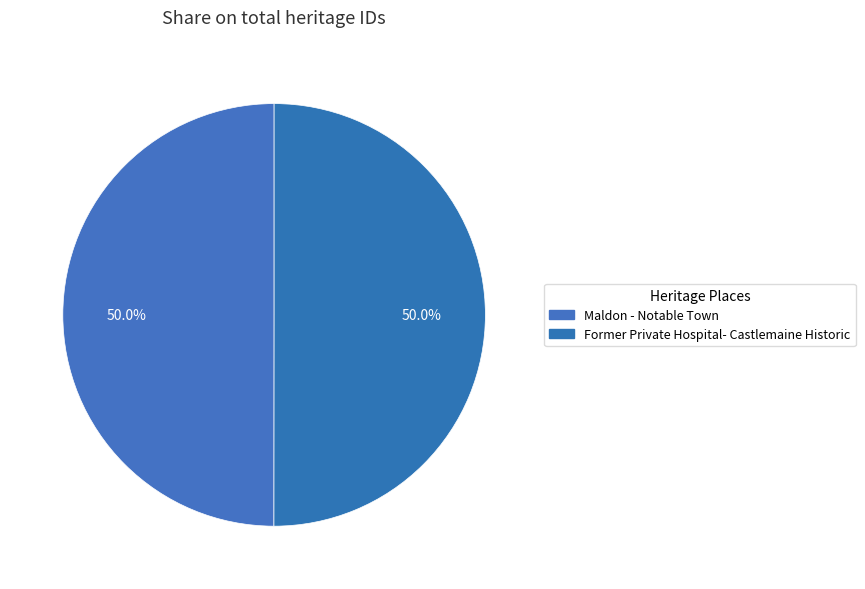

Rank the categories by value from highest to lowest.

Former Private Hospital- Castlemaine Historic, Maldon - Notable Town